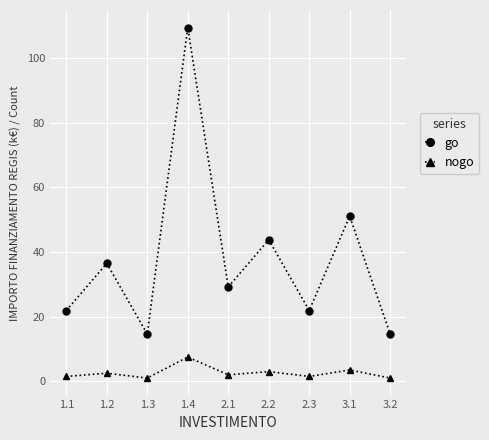

At which label does go first exceed 29?

1.2